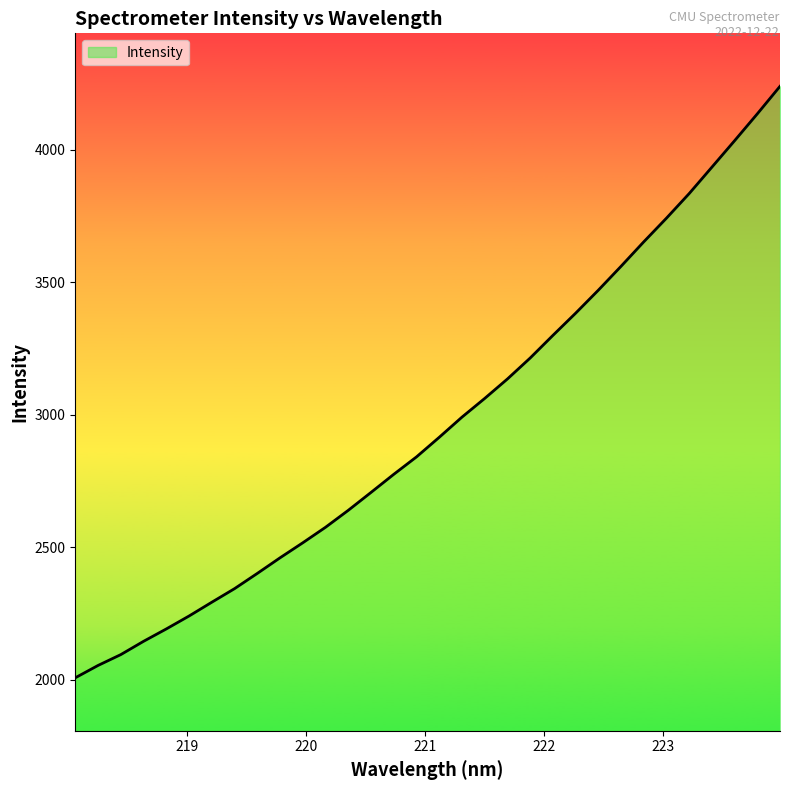

What is the difference between the maximum and minimum values?

2233.2